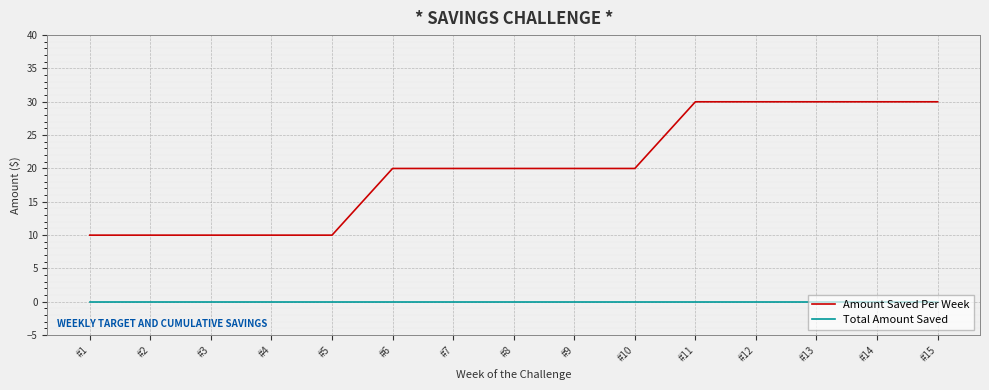

Is it true that Amount Saved Per Week equals 34 at #8?

False